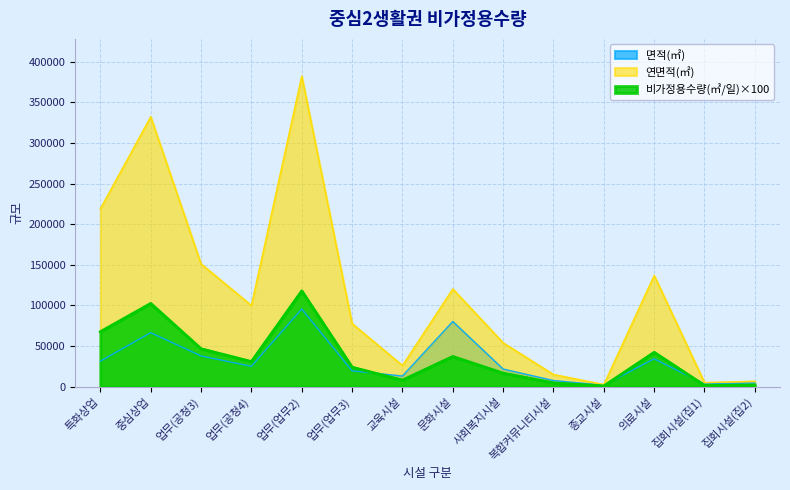

Rank the categories by 면적(㎡) value from highest to lowest.

업무(업무2), 문화시설, 중심상업, 업무(공청3), 의료시설, 특화상업, 업무(공청4), 사회복지시설, 업무(업무3), 교육시설, 복합커뮤니티시설, 집회시설(집2), 집회시설(집1), 종교시설